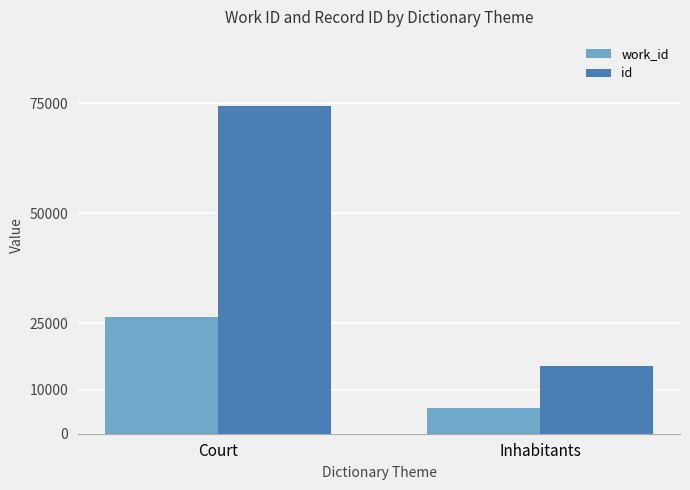

Is the value of work_id at Court greater than the value of id at Court?

No